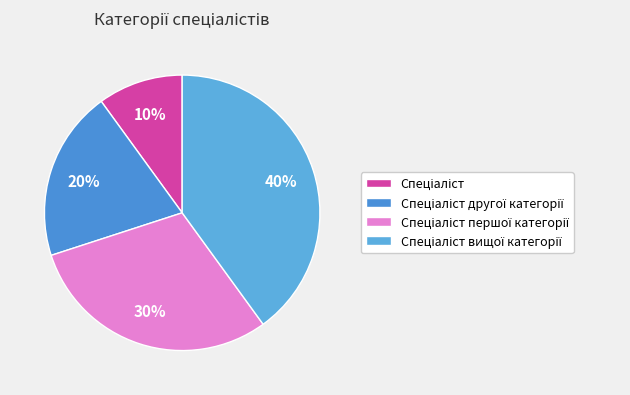

What percentage is the Спеціаліст другої категорії slice, to the nearest percent?

20%